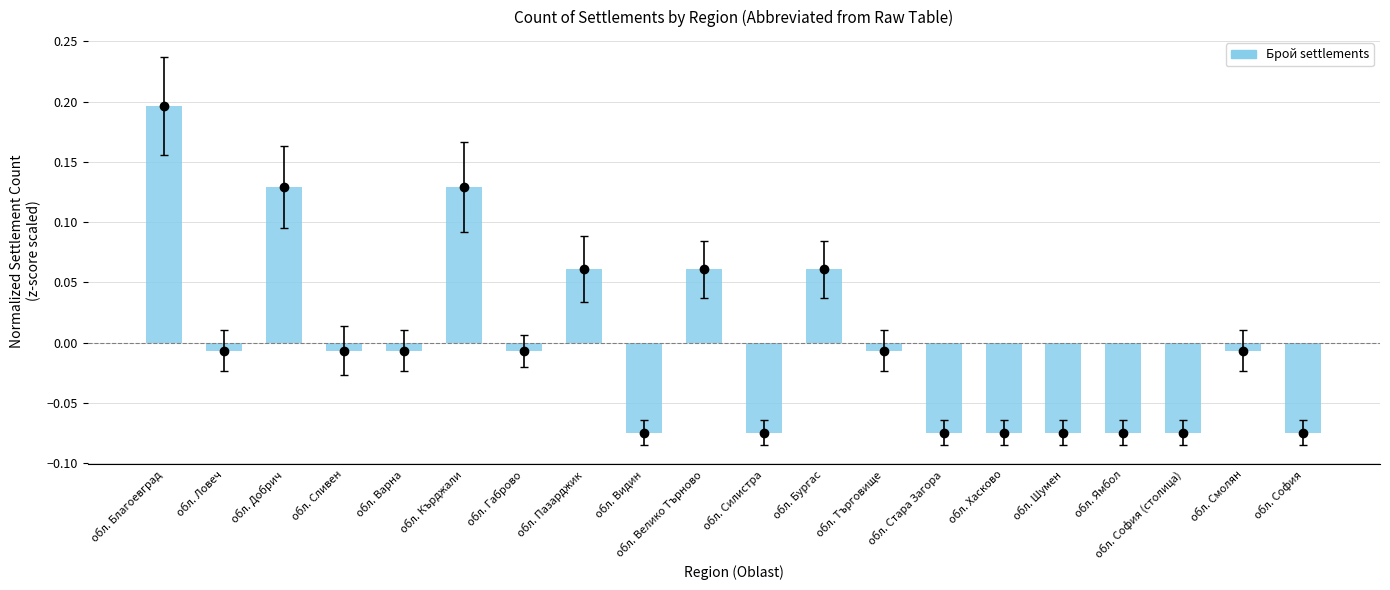

True or false: the data shows -0.1 at обл. Силистра.

True